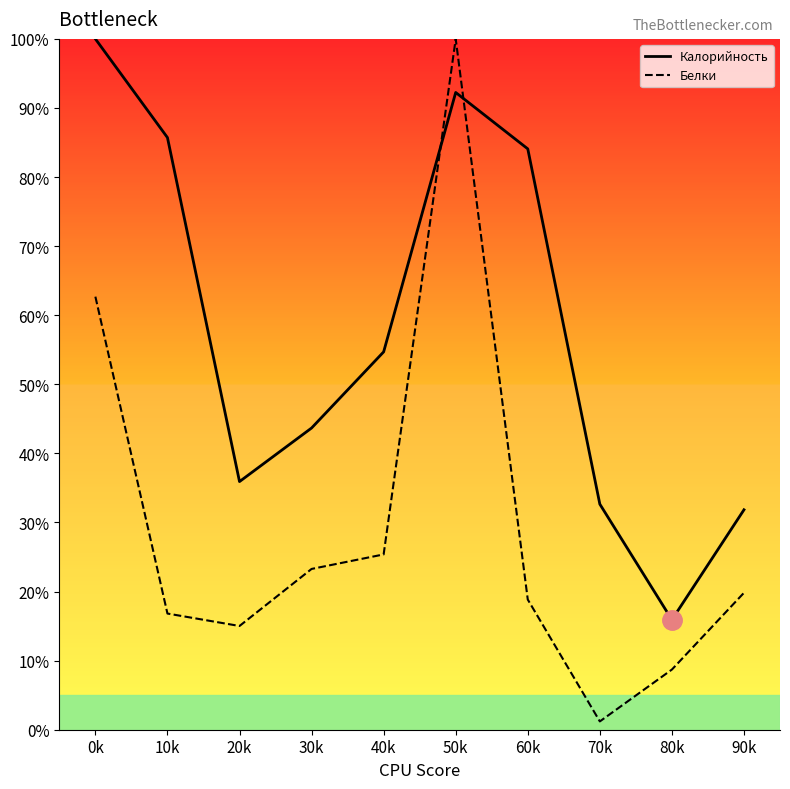

What is the highest value of the Калорийность series?

100.0